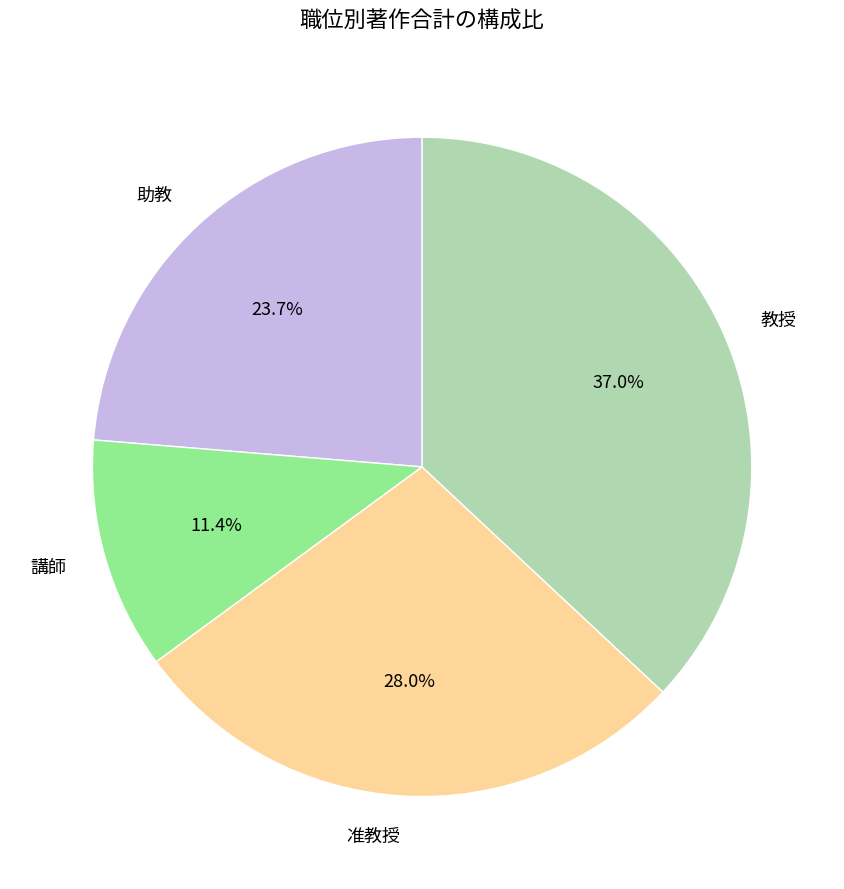

To the nearest percent, what is the combined percentage of 教授 and 講師?

48%